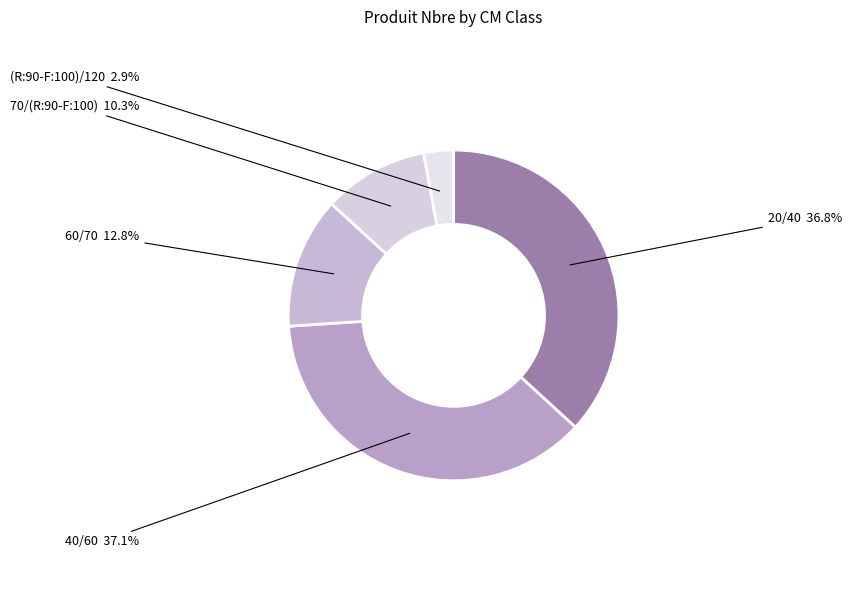

Count the number of slices in the pie.

5